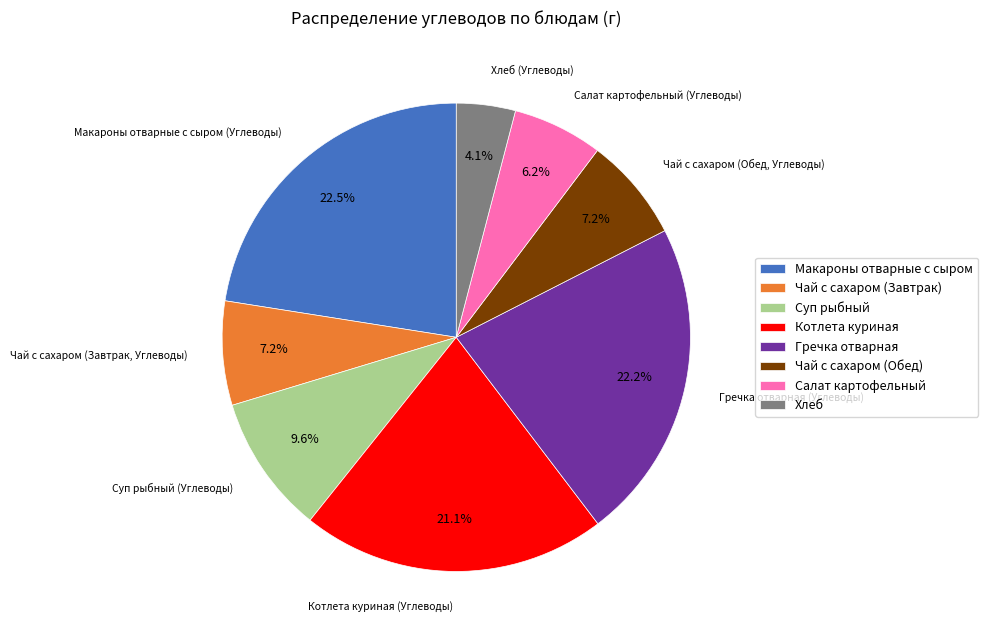

What is the smallest slice in the pie chart?

Хлеб